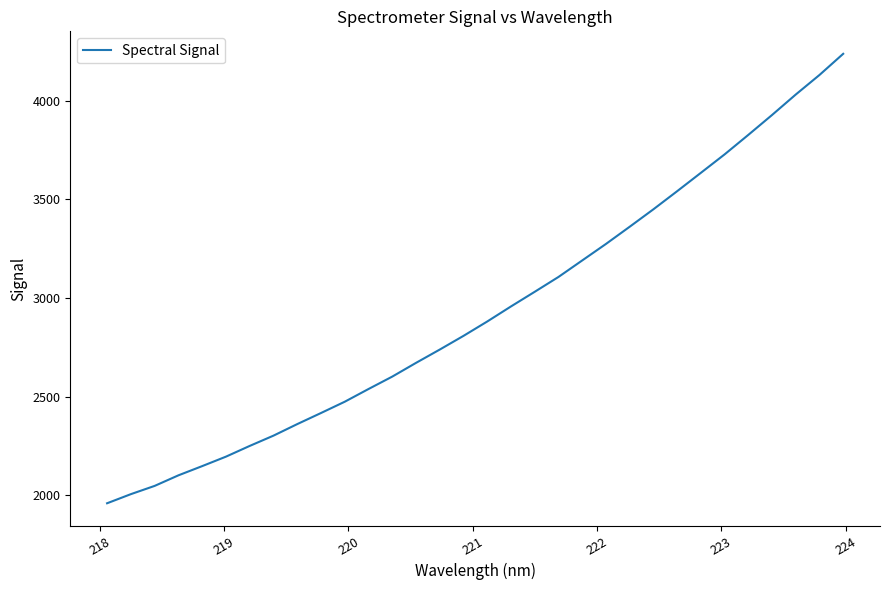

What is the difference between the maximum and minimum values?

2278.0